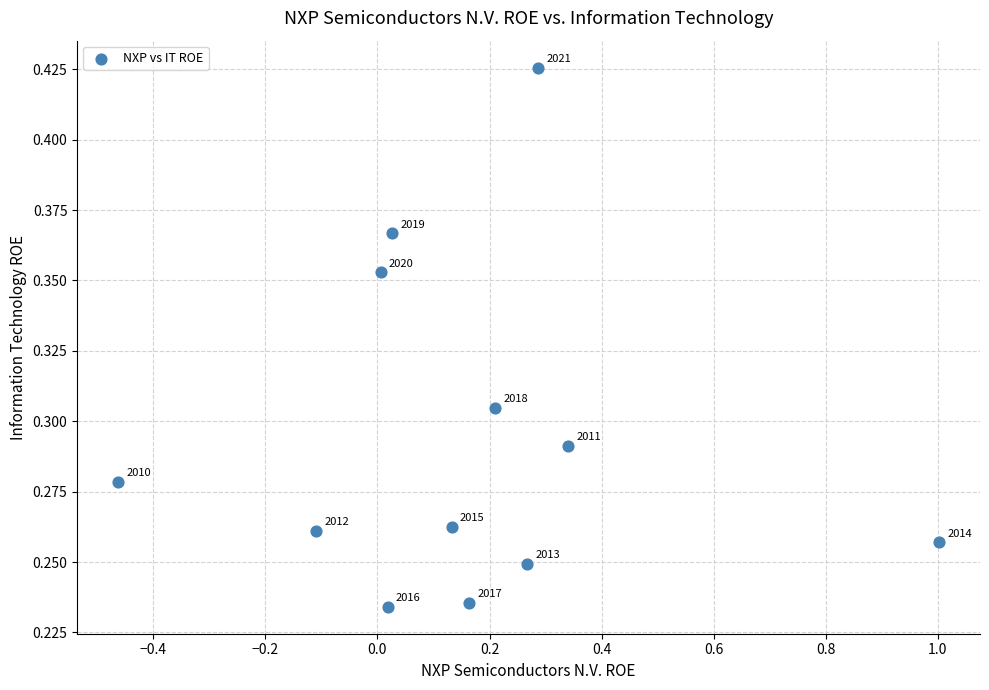

What is the range of X values (max minus min)?

1.5